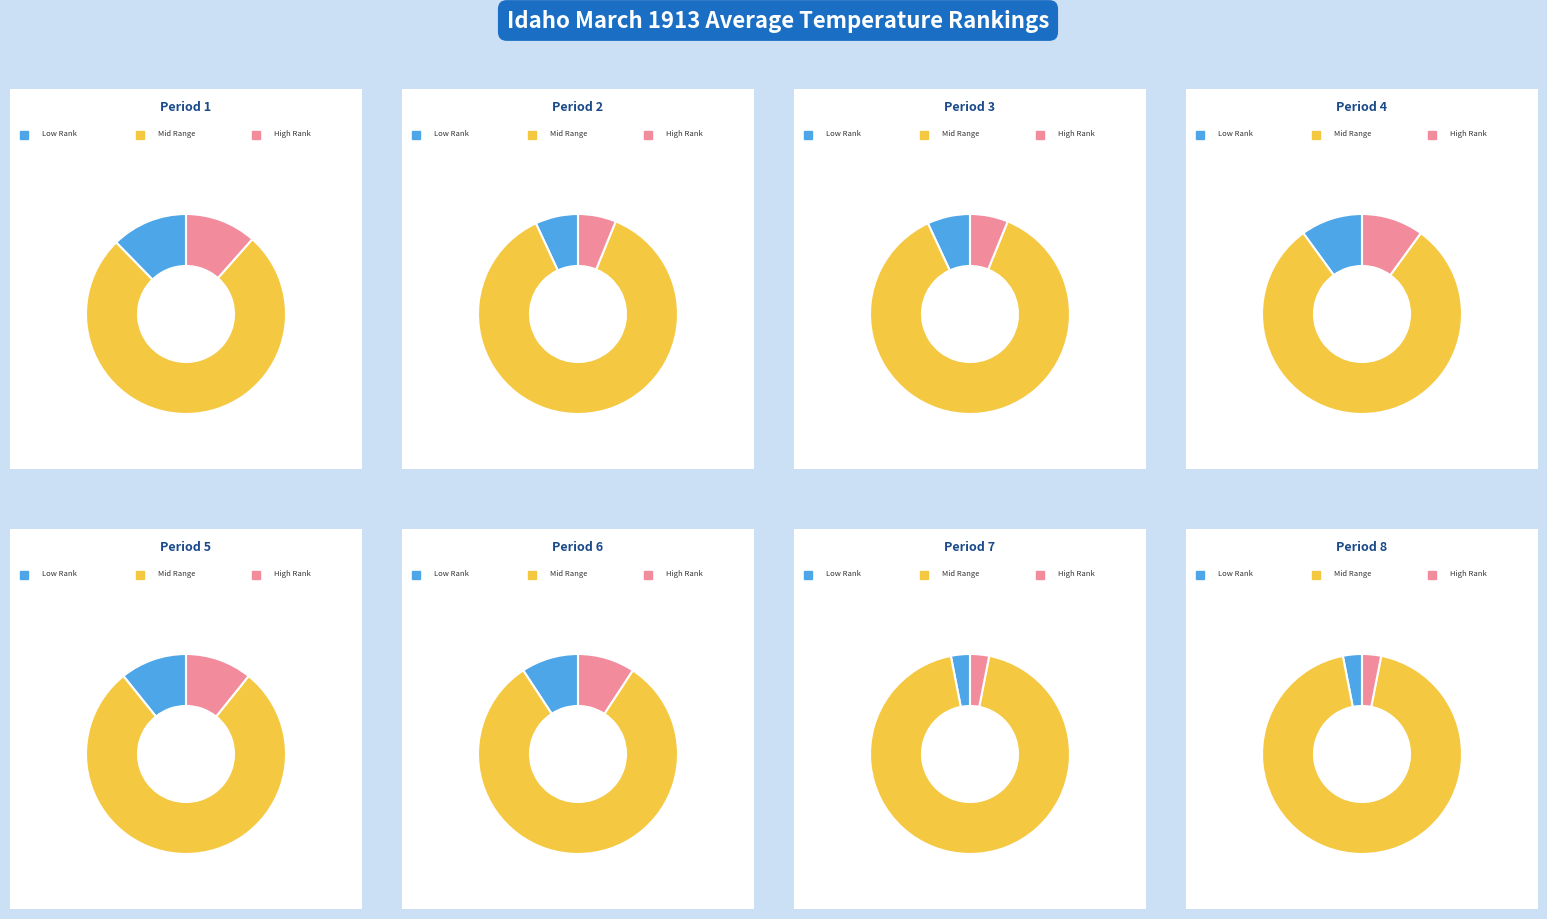

To the nearest percent, what percentage of the pie is Period 6?

13%